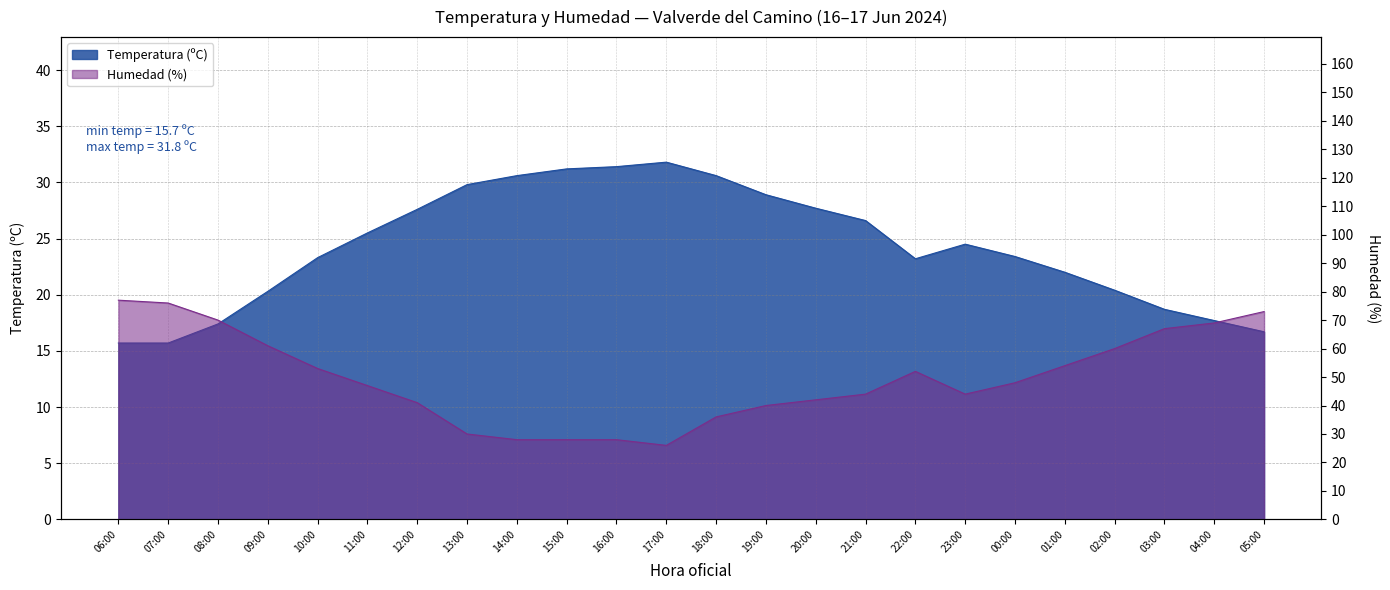

Between 19:00 and 21:00, which is larger?

19:00